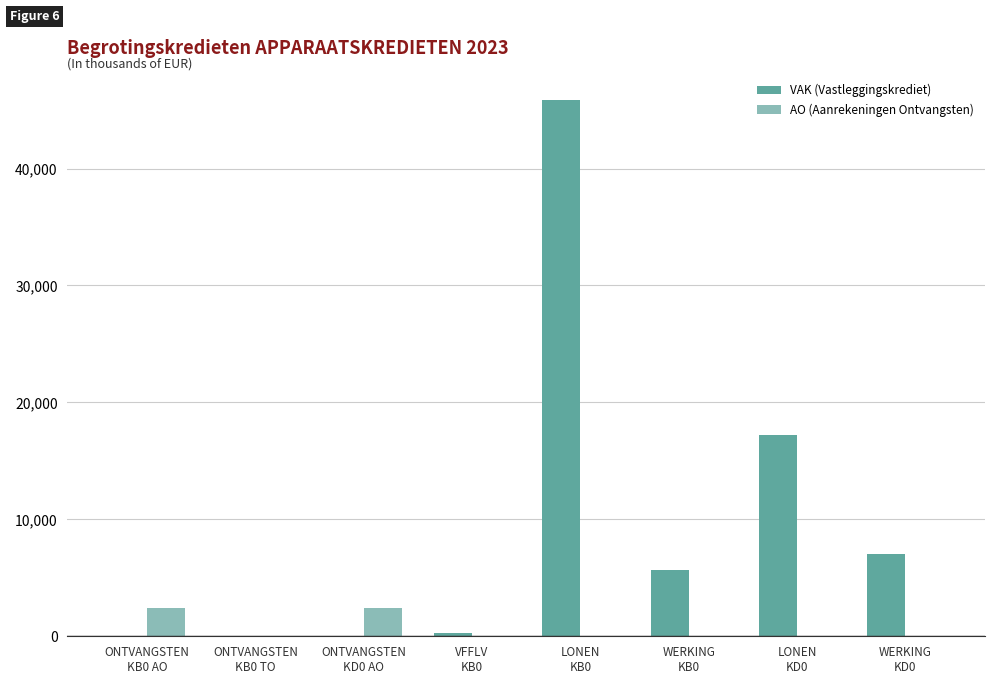

What is the greatest value displayed?

45839